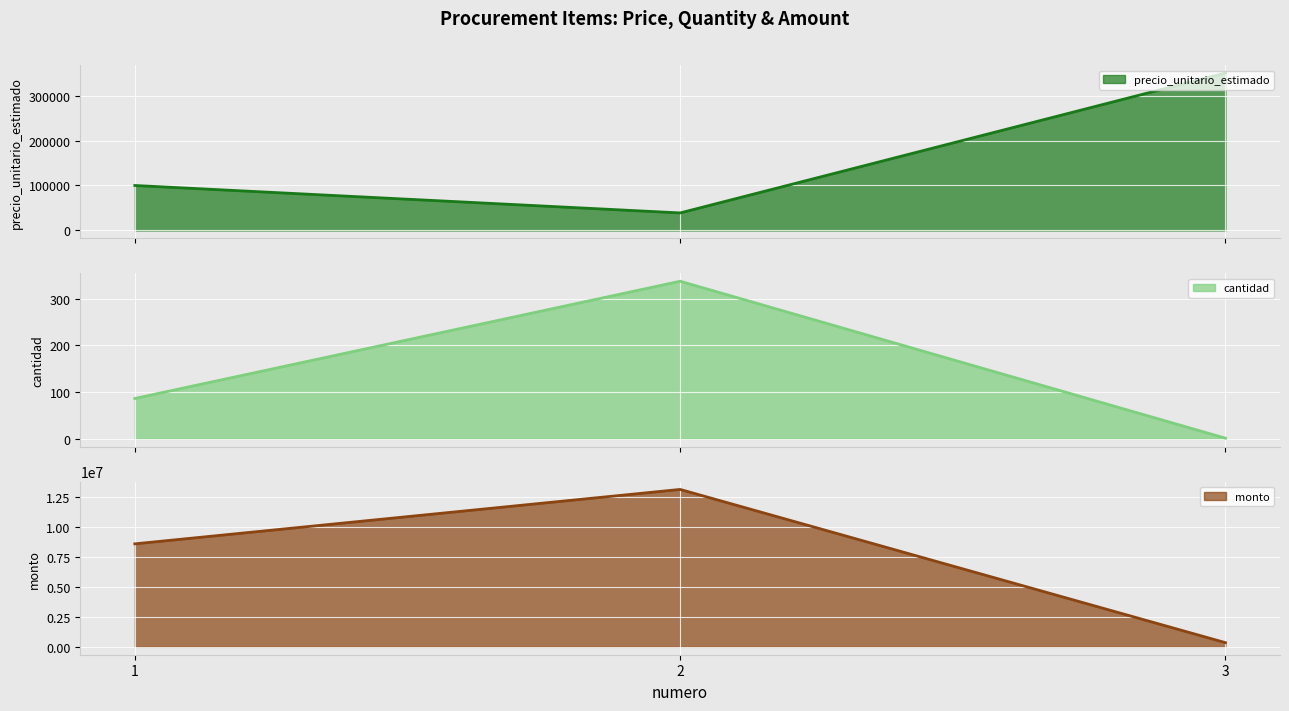

What is the average value of the cantidad series?

141